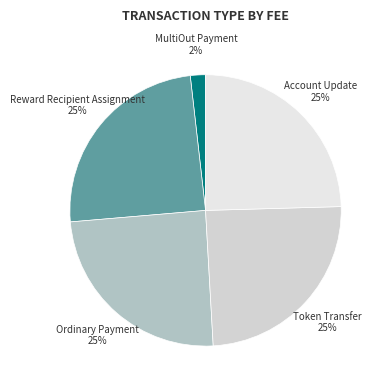

Which category has the smallest portion of the pie?

MultiOut Payment